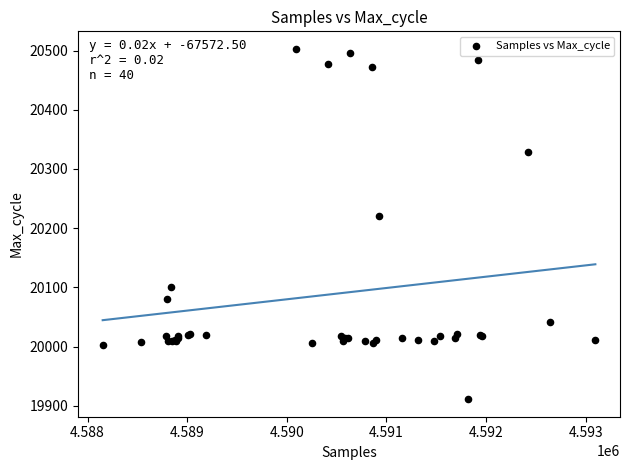

What Y value in the scatter plot is closest to 20207?

20220